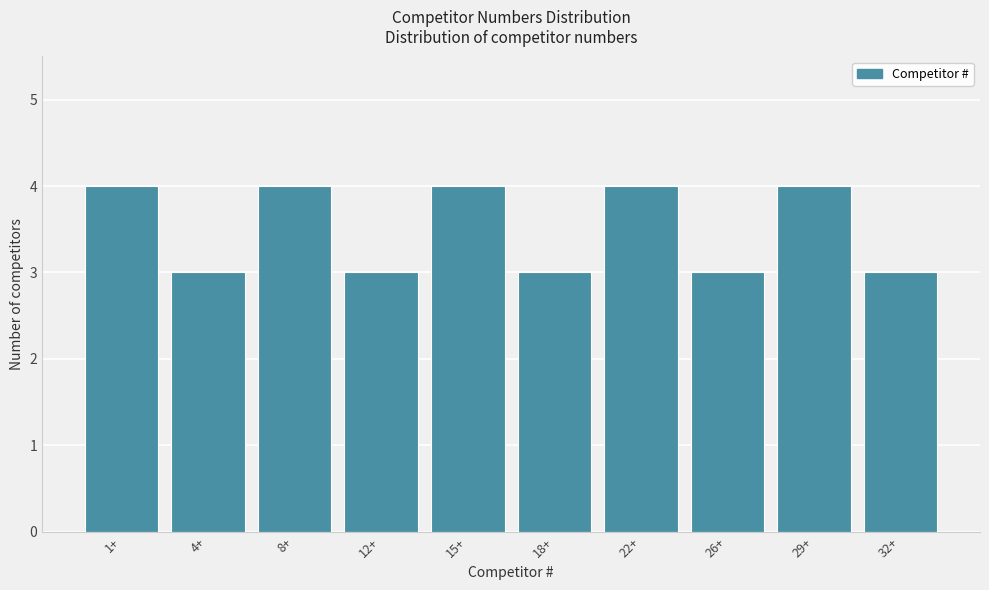

Reading left to right, extract all data points from this chart.

4	3	4	3	4	3	4	3	4	3